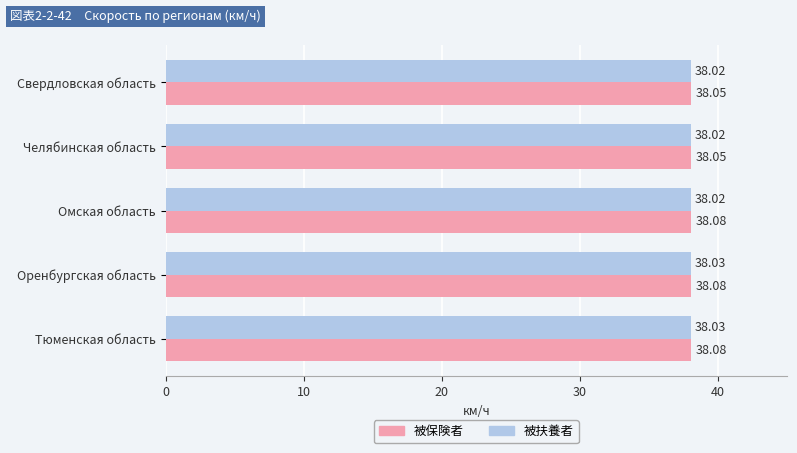

Which series has the widest spread of values?

被保険者